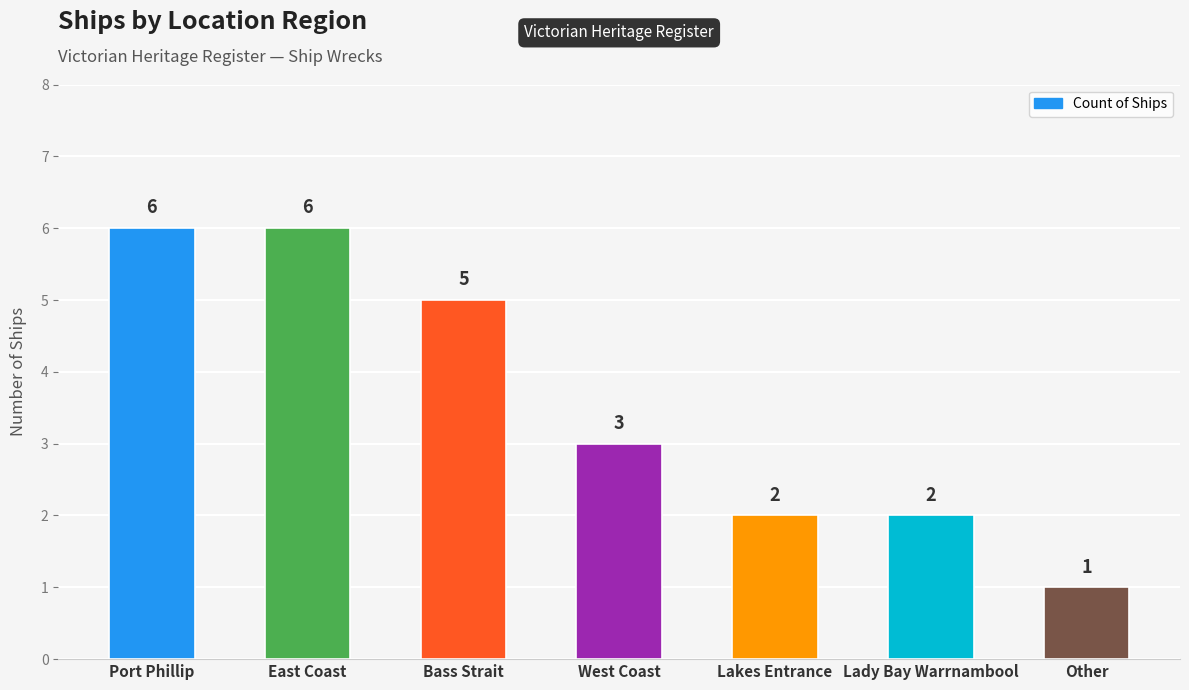

What is the label of the 4th bar from the left?

West Coast